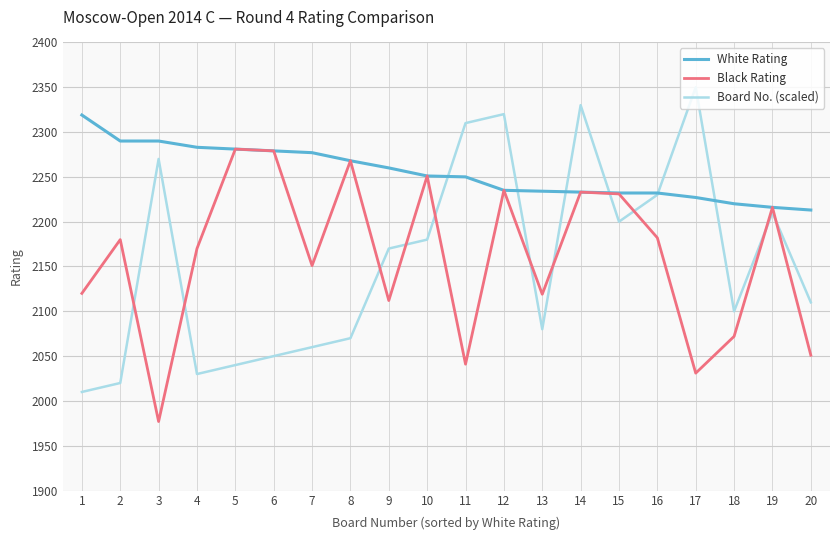

Is the value of White Rating at 13 greater than the value of Board No. (scaled) at 20?

Yes